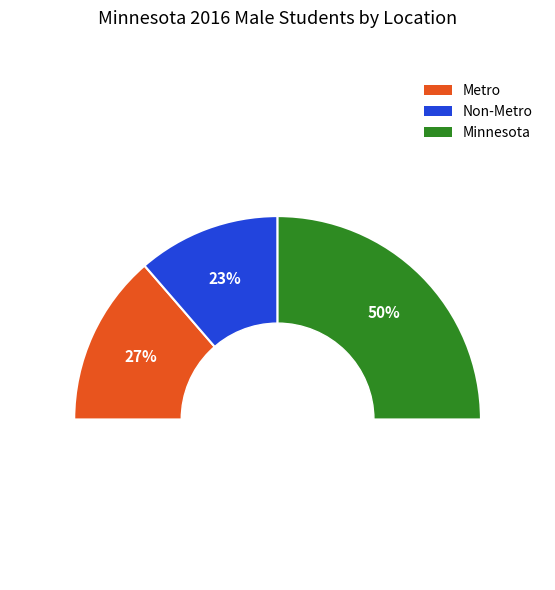

What is the ratio of the value at Metro to the value at Minnesota?

0.5